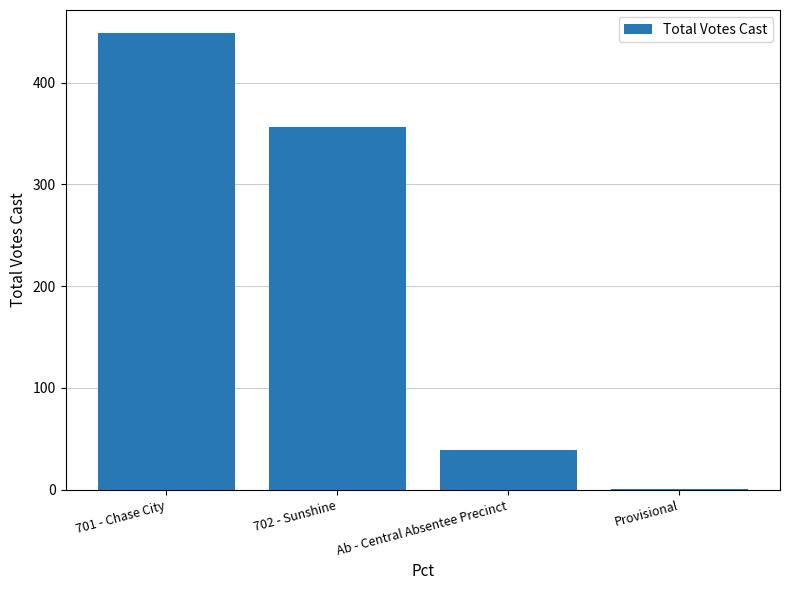

Reading left to right, transcribe all the data shown in this chart.

701 - Chase City=449	702 - Sunshine=356	Ab - Central Absentee Precinct=39	Provisional=1